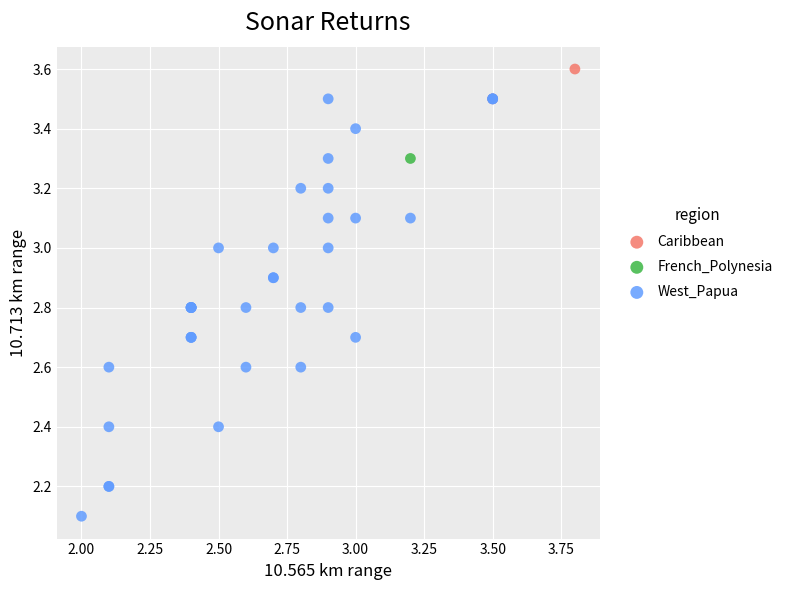

What are all the series names shown in the legend?

Caribbean, French_Polynesia, West_Papua